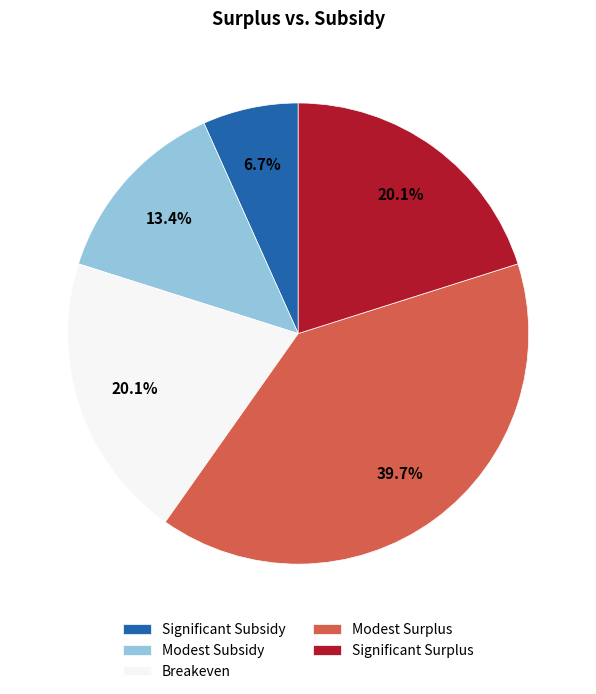

Is Significant Subsidy the majority of the pie?

No